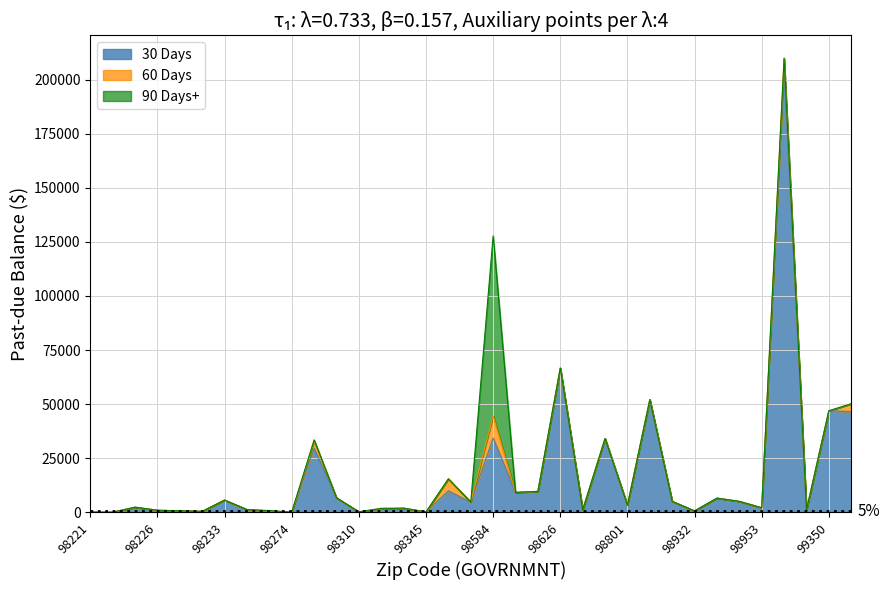

In 60 Days, how many points are lower than both neighbors (excluding endpoints)?

3